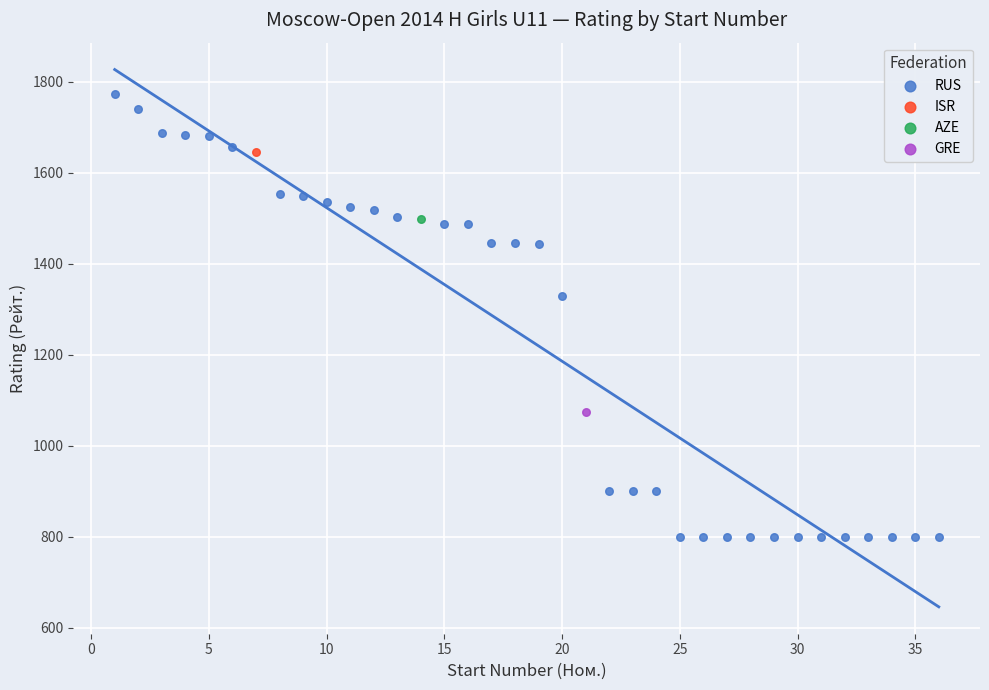

What are all the series names shown in the legend?

RUS, ISR, AZE, GRE